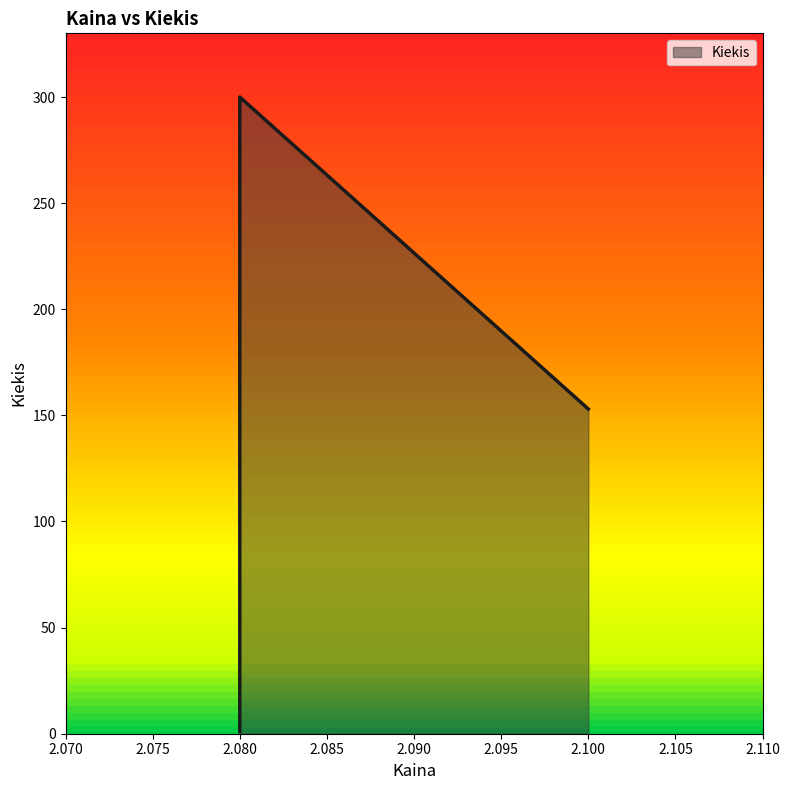

Where does the data first go above 153?

2.08